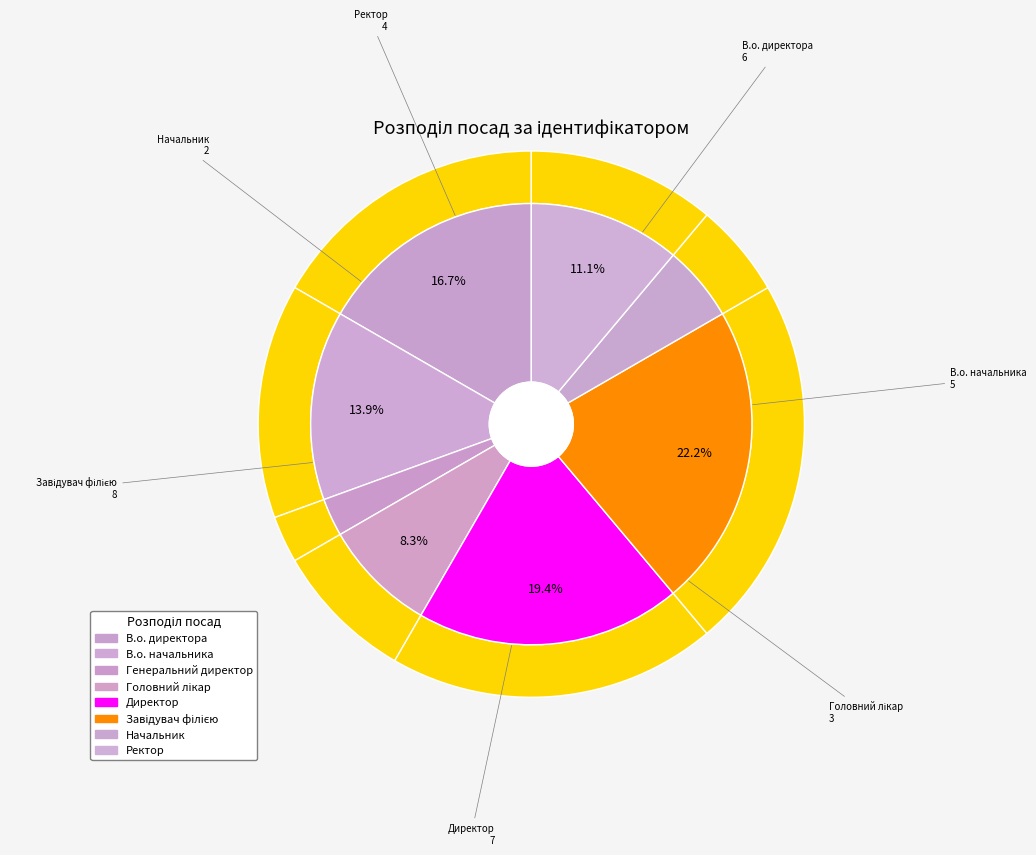

What is the smallest slice in the pie chart?

Генеральний директор